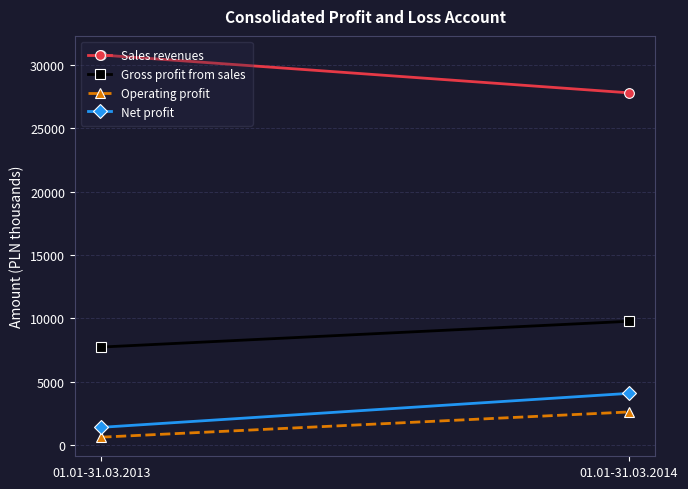

What is the spread (max minus min) of values at 01.01-31.03.2014?

25212